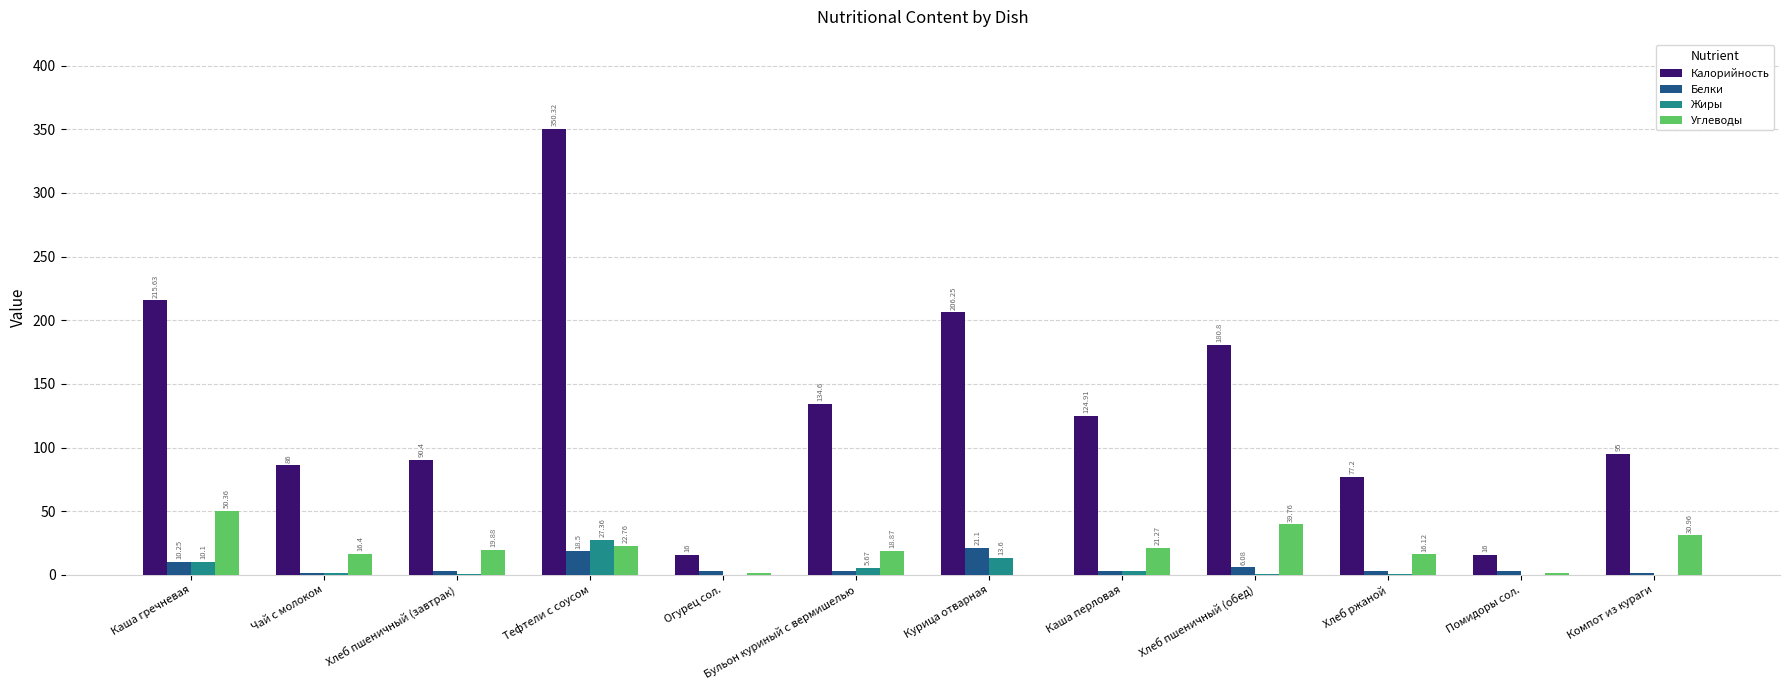

Which series changed the most between Чай с молоком and Тефтели с соусом?

Калорийность